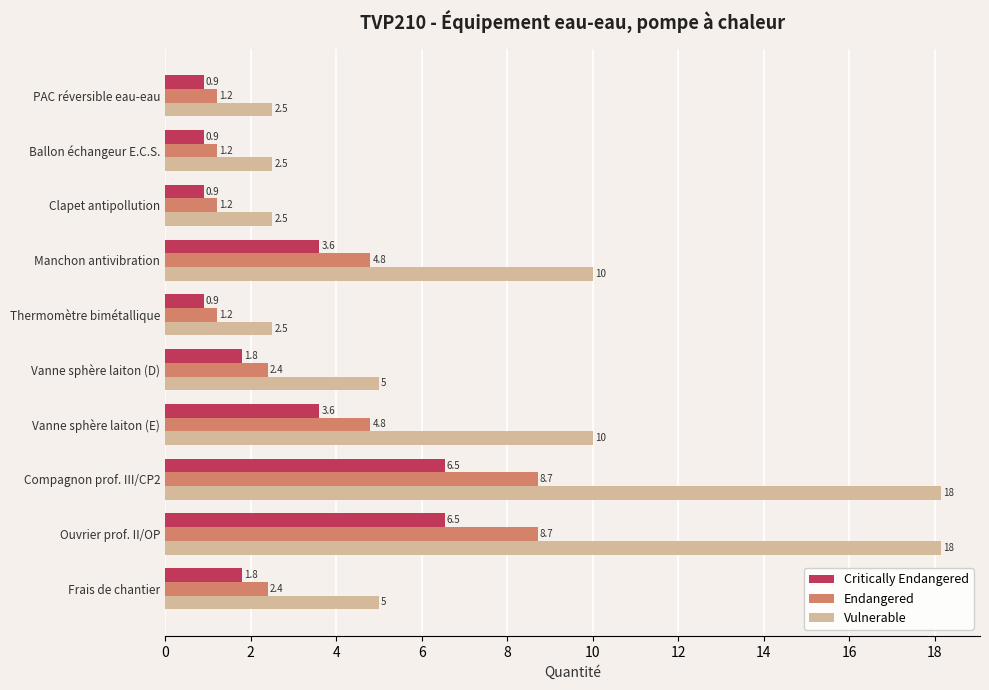

How many data points in Endangered are above 2?

6